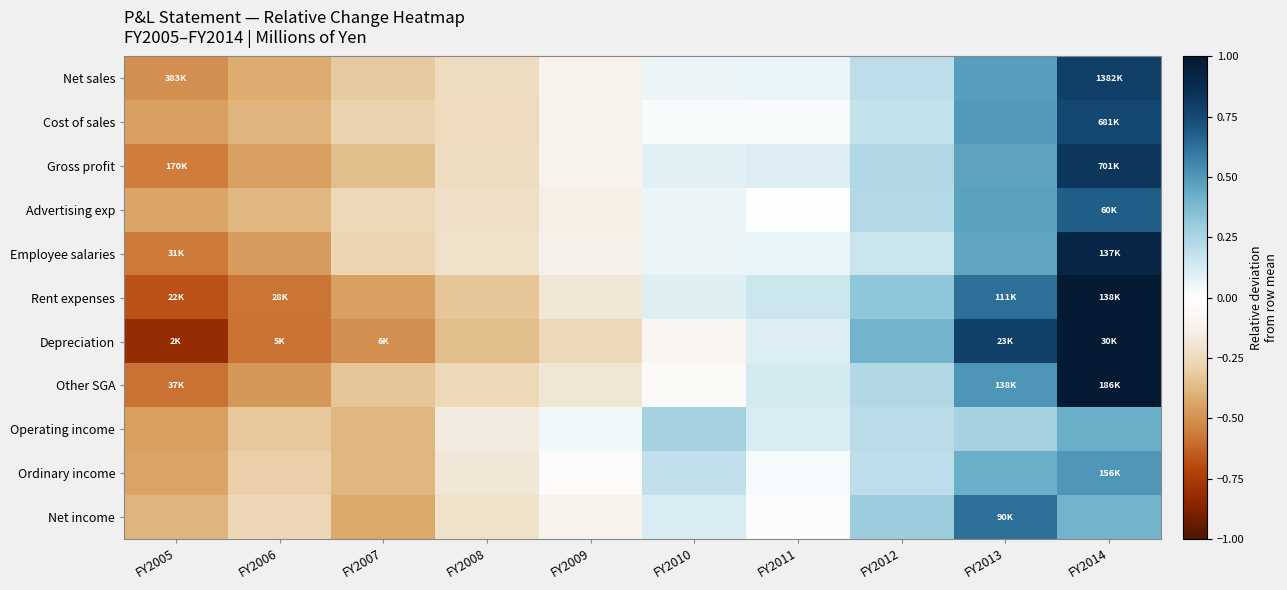

Reading right to left, extract all data points from this chart.

Net sales: FY2014=0.8	FY2013=0.5	FY2012=0.2	FY2011=0.1	FY2010=0.1	FY2009=-0.1	FY2008=-0.2	FY2007=-0.3	FY2006=-0.4	FY2005=-0.5
Cost of sales: FY2014=0.8	FY2013=0.5	FY2012=0.2	FY2011=0.0	FY2010=0.0	FY2009=-0.1	FY2008=-0.2	FY2007=-0.3	FY2006=-0.4	FY2005=-0.4
Gross profit: FY2014=0.8	FY2013=0.5	FY2012=0.2	FY2011=0.1	FY2010=0.1	FY2009=-0.1	FY2008=-0.2	FY2007=-0.4	FY2006=-0.4	FY2005=-0.6
Advertising exp: FY2014=0.7	FY2013=0.5	FY2012=0.2	FY2011=0.0	FY2010=0.1	FY2009=-0.1	FY2008=-0.2	FY2007=-0.3	FY2006=-0.4	FY2005=-0.4
Employee salaries: FY2014=0.9	FY2013=0.5	FY2012=0.2	FY2011=0.1	FY2010=0.1	FY2009=-0.1	FY2008=-0.2	FY2007=-0.3	FY2006=-0.5	FY2005=-0.6
Rent expenses: FY2014=1.0	FY2013=0.6	FY2012=0.3	FY2011=0.2	FY2010=0.1	FY2009=-0.2	FY2008=-0.3	FY2007=-0.5	FY2006=-0.6	FY2005=-0.7
Depreciation: FY2014=1.0	FY2013=0.8	FY2012=0.4	FY2011=0.1	FY2010=-0.1	FY2009=-0.3	FY2008=-0.4	FY2007=-0.5	FY2006=-0.6	FY2005=-0.8
Other SGA: FY2014=1.0	FY2013=0.5	FY2012=0.2	FY2011=0.1	FY2010=-0.0	FY2009=-0.2	FY2008=-0.3	FY2007=-0.3	FY2006=-0.5	FY2005=-0.6
Operating income: FY2014=0.4	FY2013=0.3	FY2012=0.2	FY2011=0.1	FY2010=0.3	FY2009=0.0	FY2008=-0.2	FY2007=-0.4	FY2006=-0.3	FY2005=-0.5
Ordinary income: FY2014=0.5	FY2013=0.4	FY2012=0.2	FY2011=0.0	FY2010=0.2	FY2009=-0.0	FY2008=-0.2	FY2007=-0.4	FY2006=-0.3	FY2005=-0.4
Net income: FY2014=0.4	FY2013=0.6	FY2012=0.3	FY2011=-0.0	FY2010=0.1	FY2009=-0.1	FY2008=-0.2	FY2007=-0.4	FY2006=-0.3	FY2005=-0.4